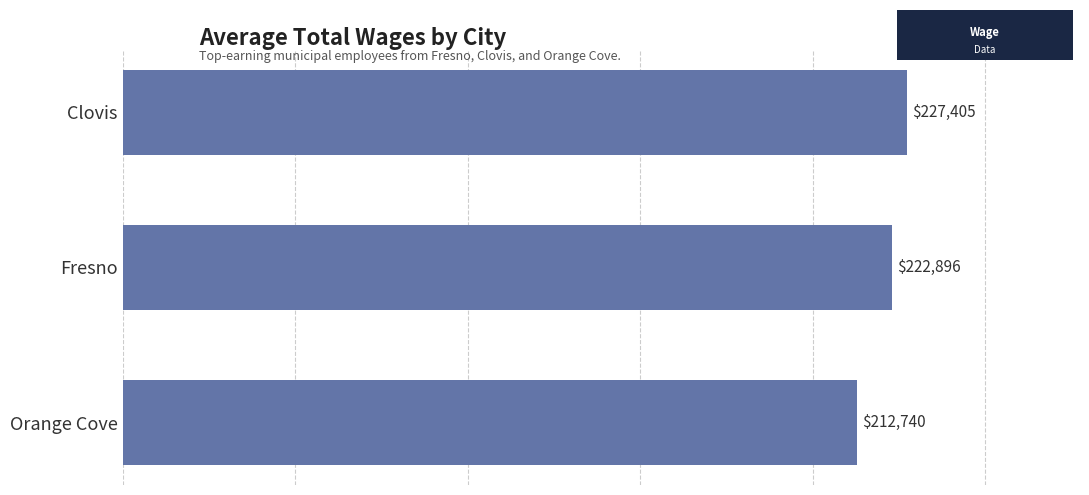

The chart shows a value of 227404.8 at Clovis. True or false?

True